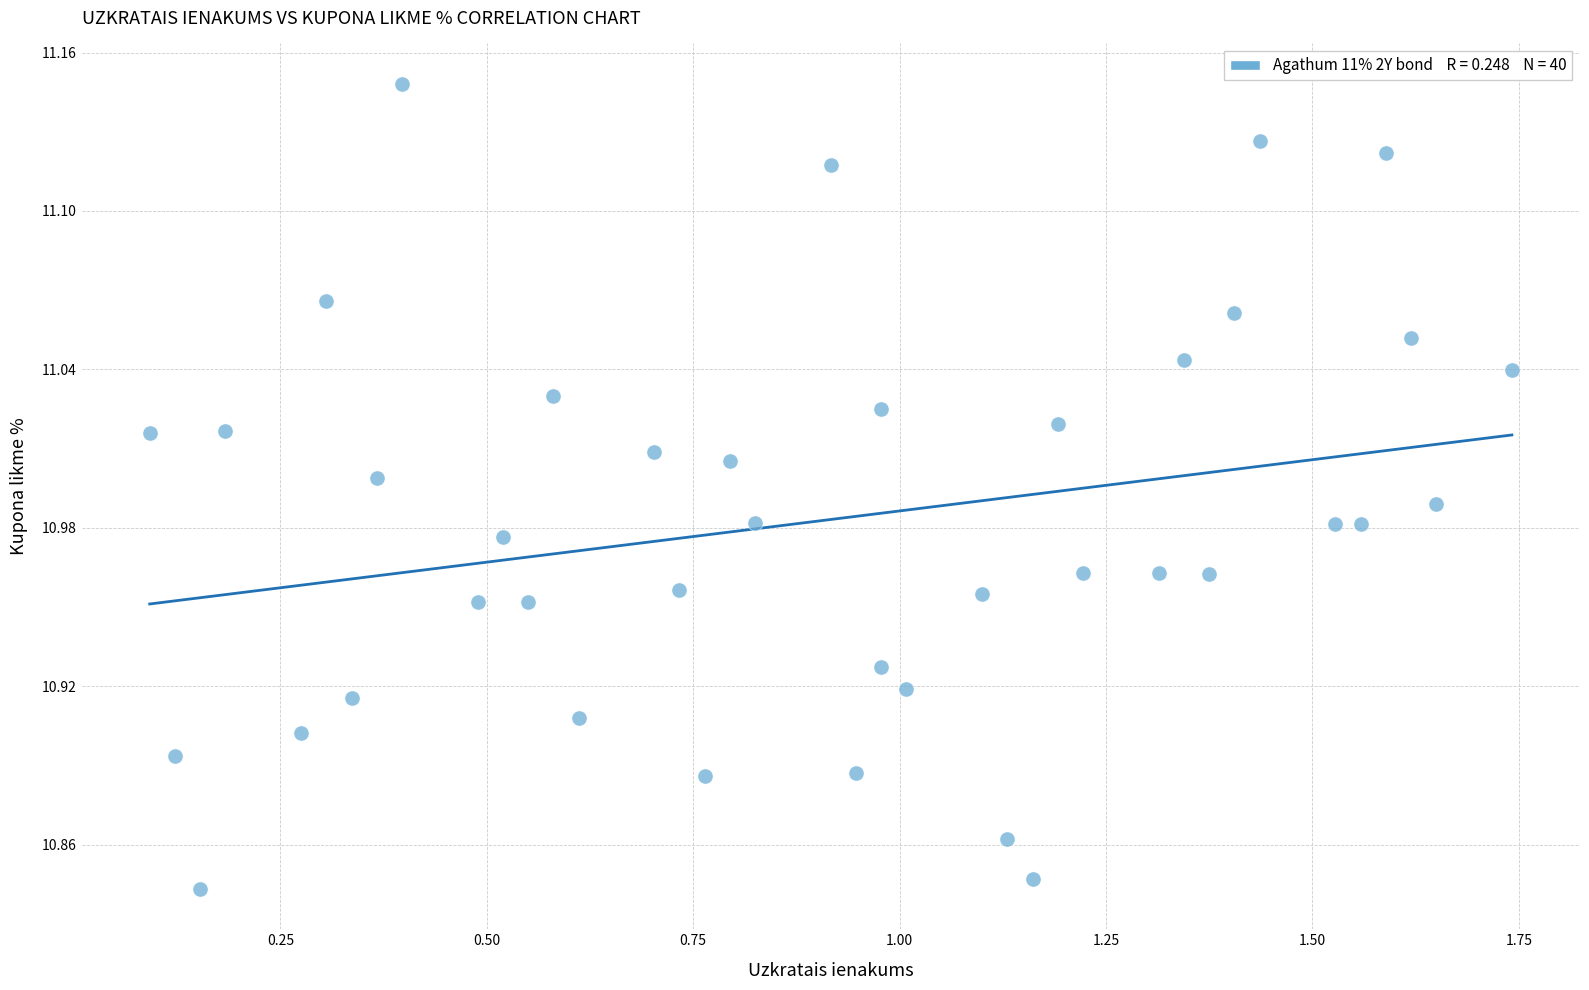

What is the range of X values (max minus min)?

1.7